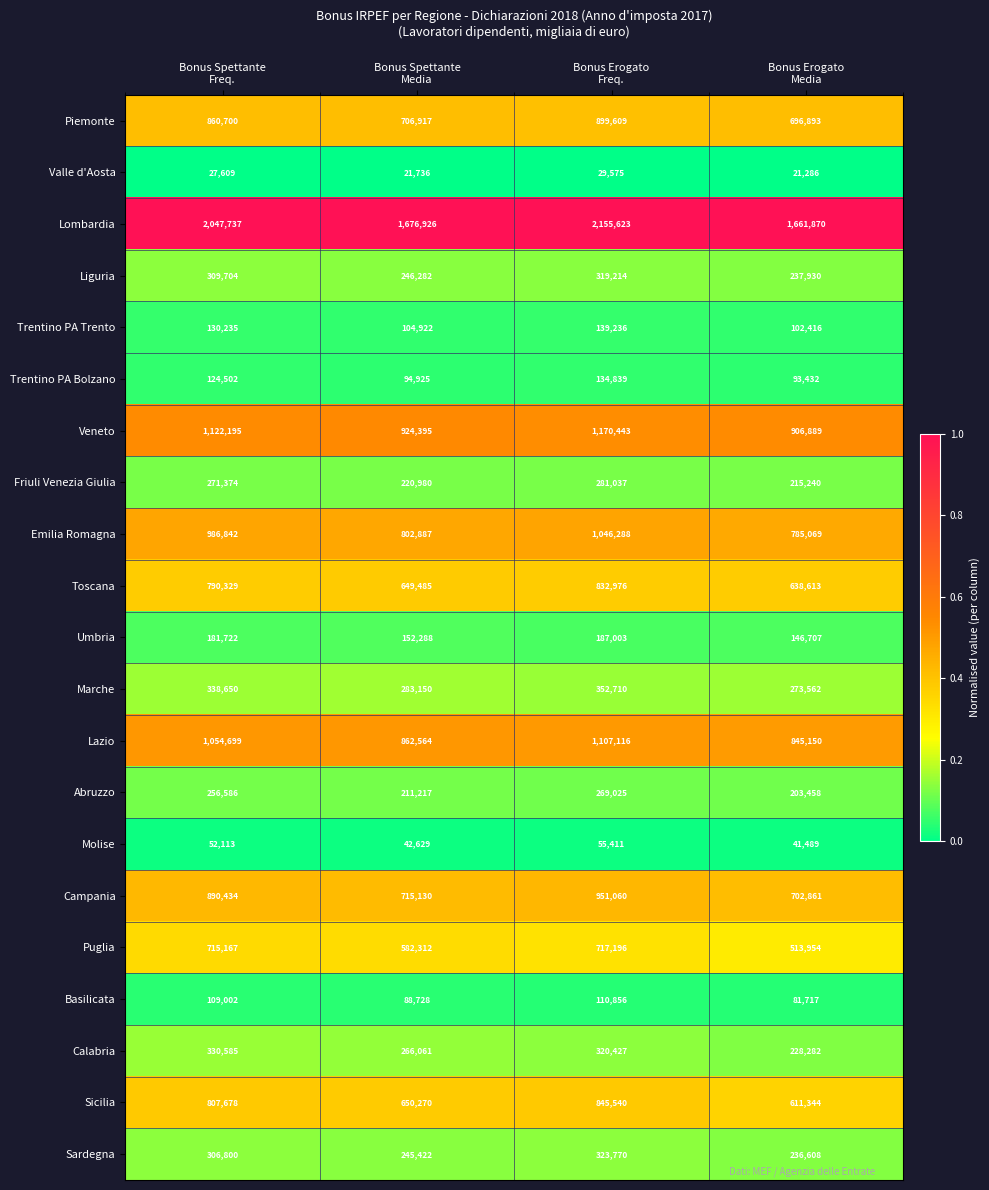

What is the maximum value shown in the chart?

2155623